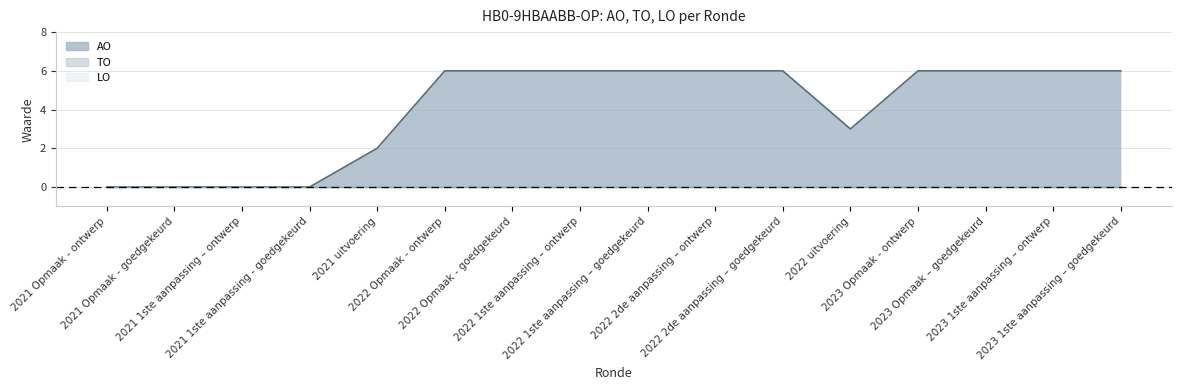

True or false: TO has more than 0 interior local peaks.

False